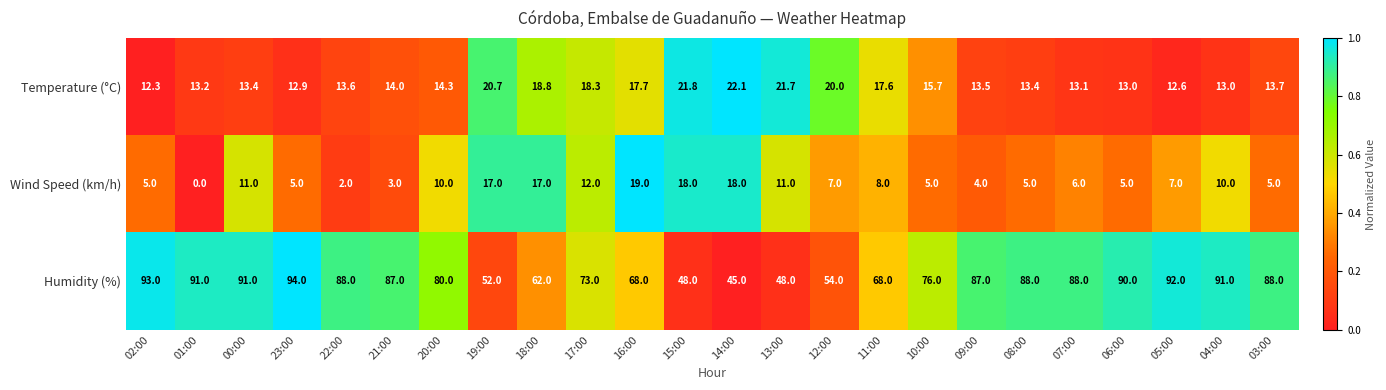

What is the difference between the maximum and minimum values in the Temperature (°C) series?

9.8